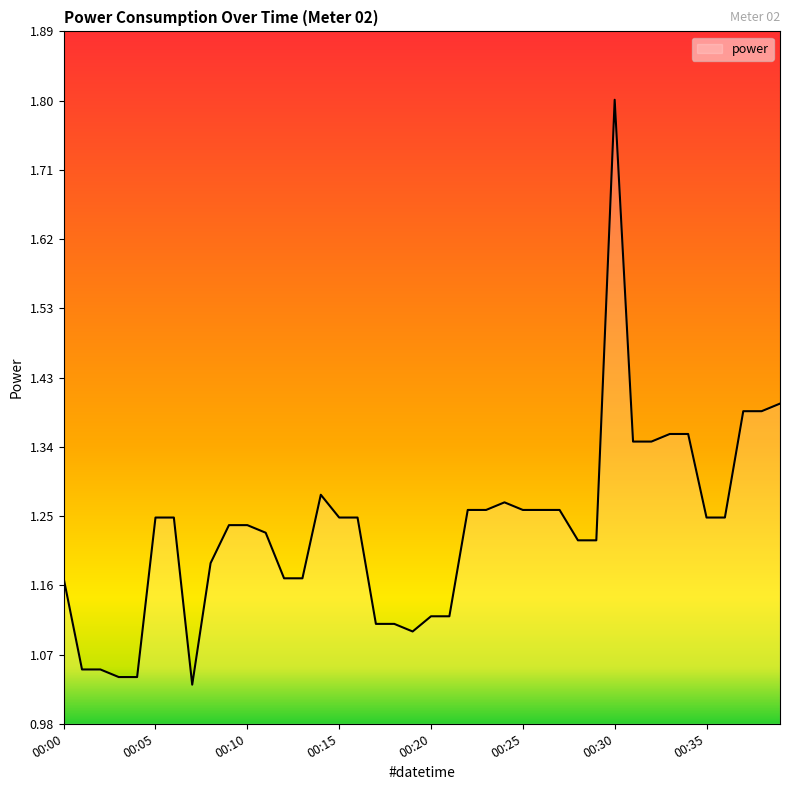

What is the greatest value displayed?

1.8